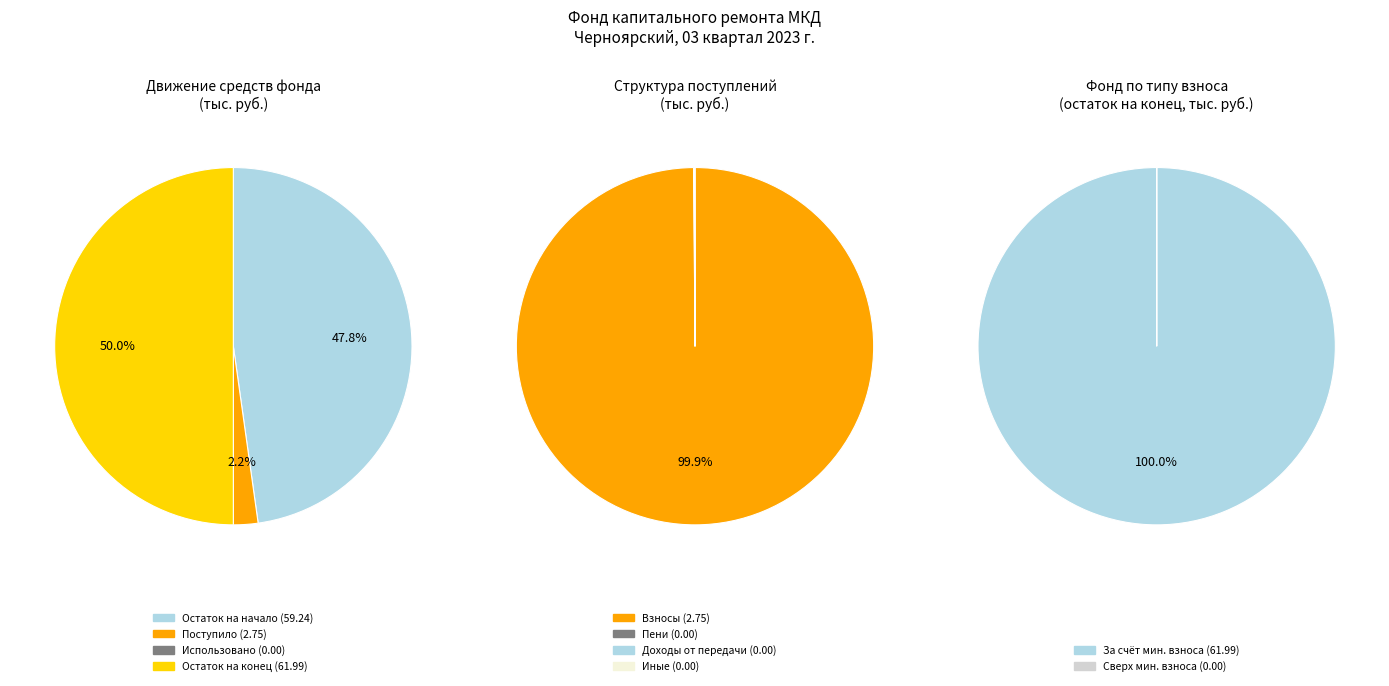

Does any single category account for the majority?

No